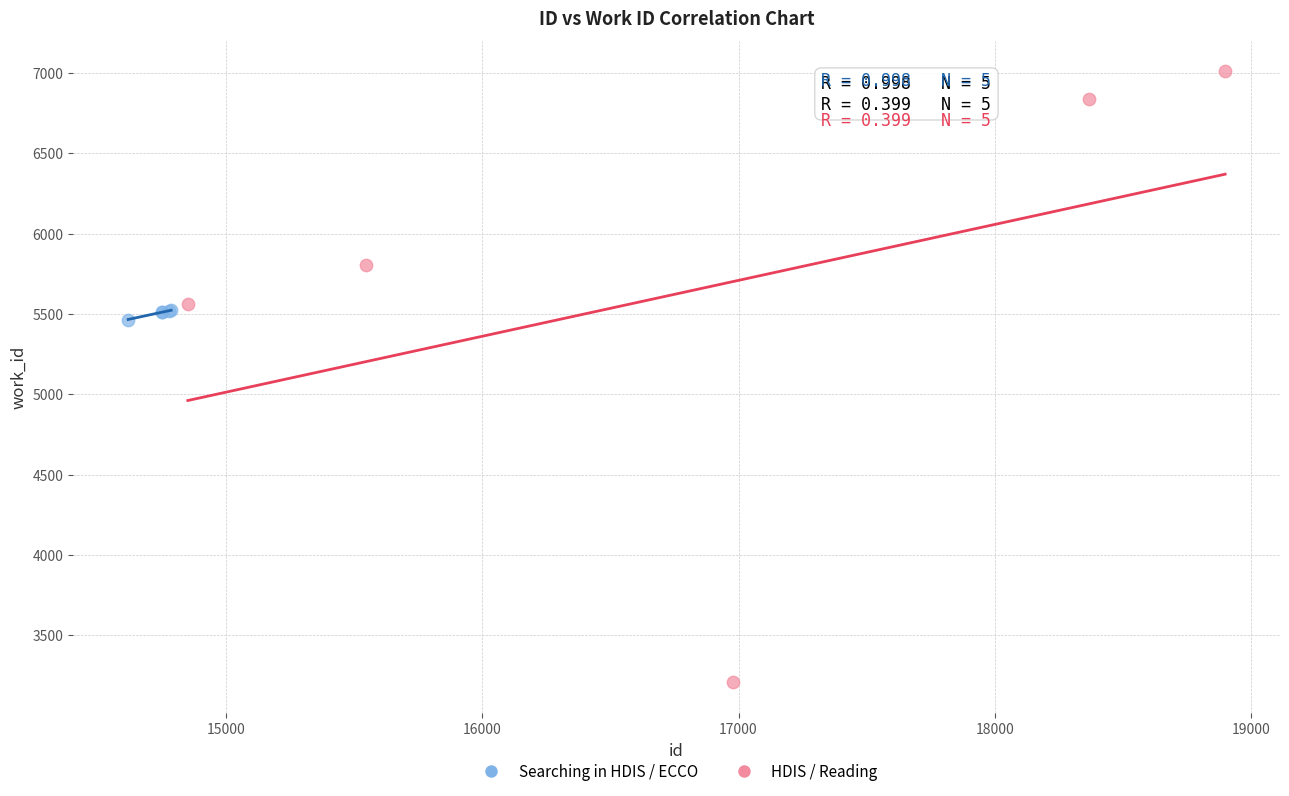

Which series reaches the maximum Y coordinate?

HDIS / Reading